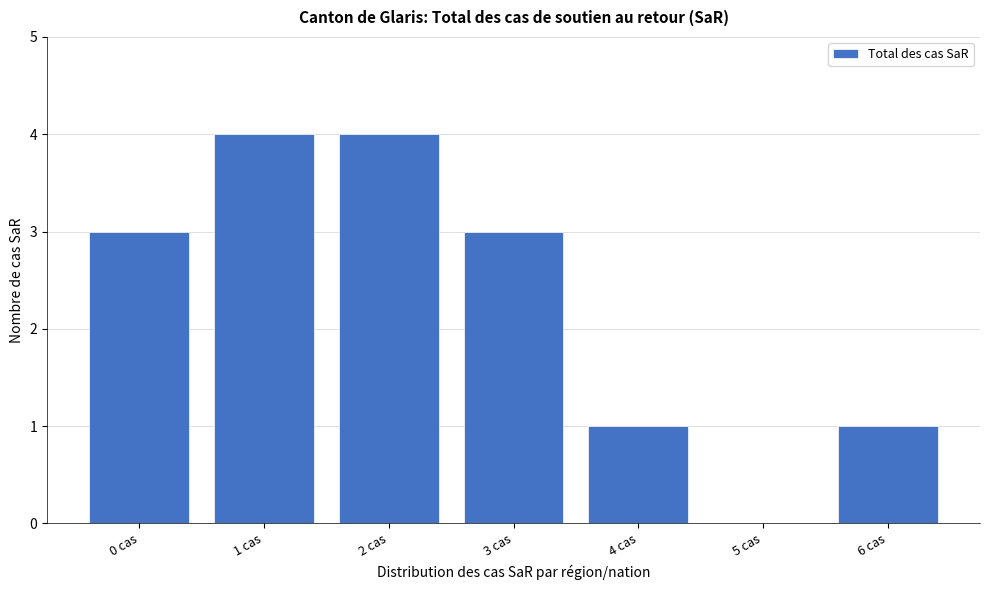

Reading left to right, list all the values displayed in this chart.

0 cas=3	1 cas=4	2 cas=4	3 cas=3	4 cas=1	5 cas=0	6 cas=1